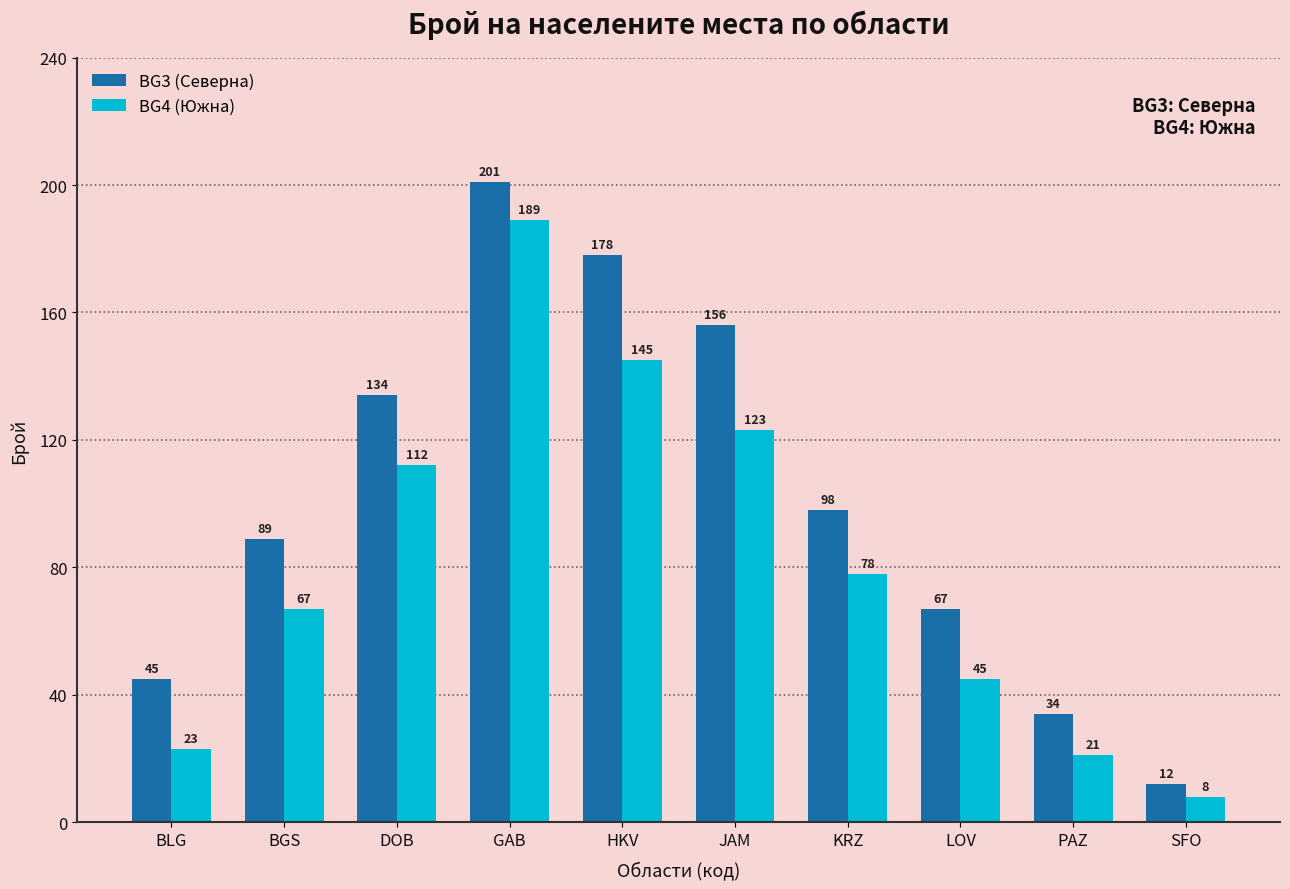

Is the value of BG4 (Южна) at JAM greater than the value of BG3 (Северна) at DOB?

No